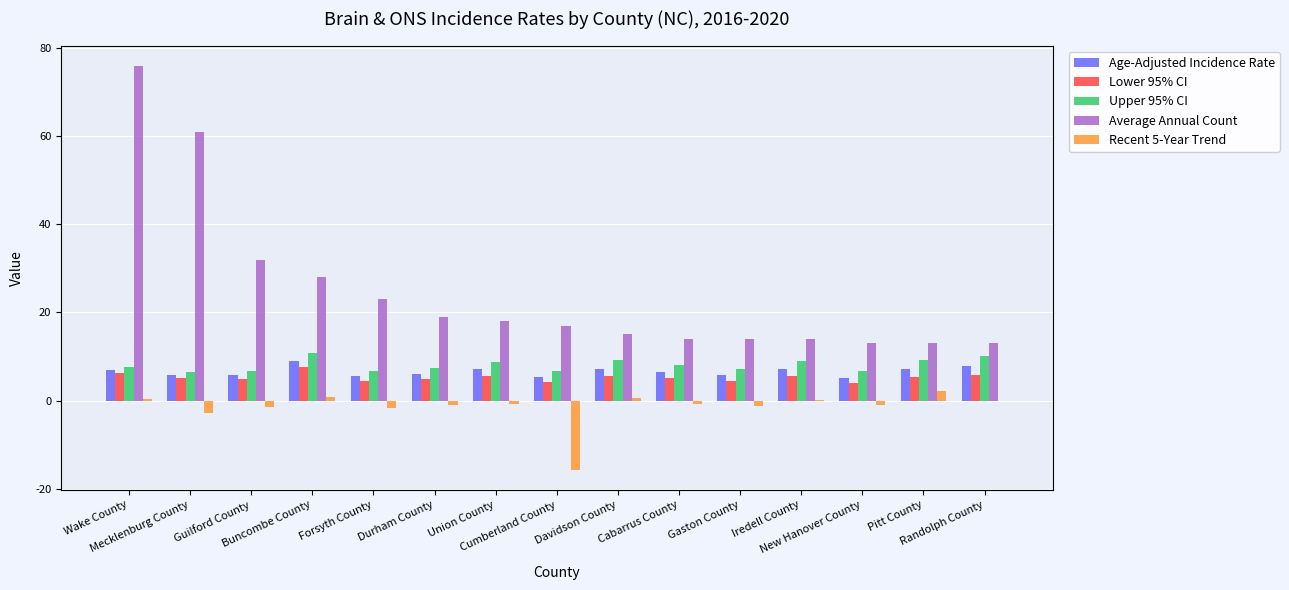

What is the sum of all Recent 5-Year Trend values?

-22.6